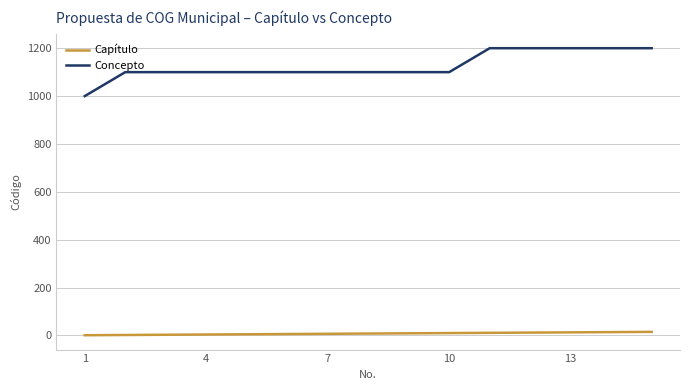

True or false: Capítulo and Concepto cross at least once.

False